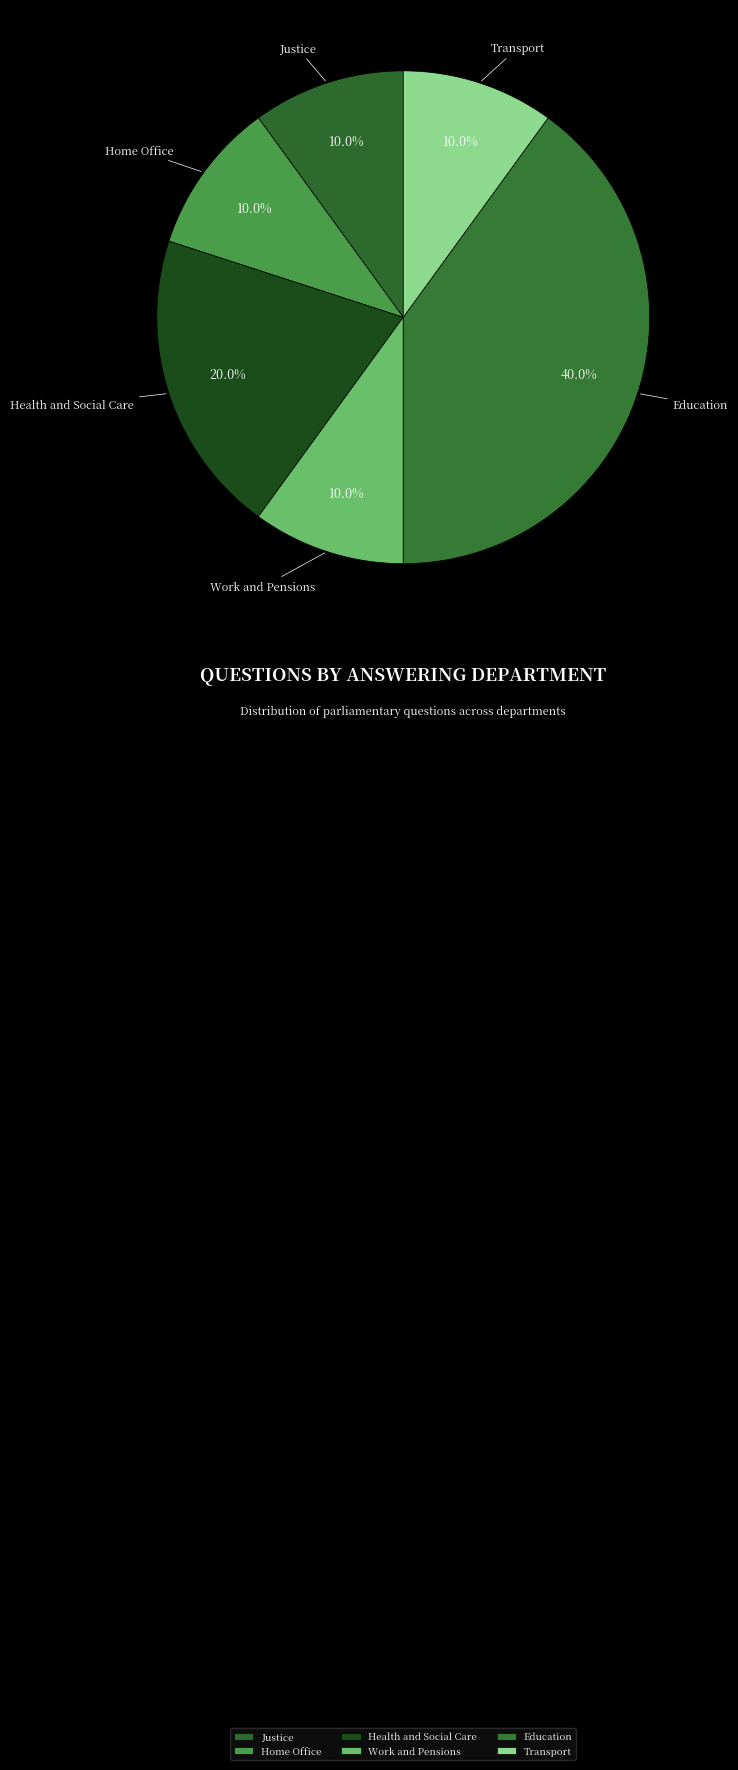

Which category has the biggest portion of the pie?

Education